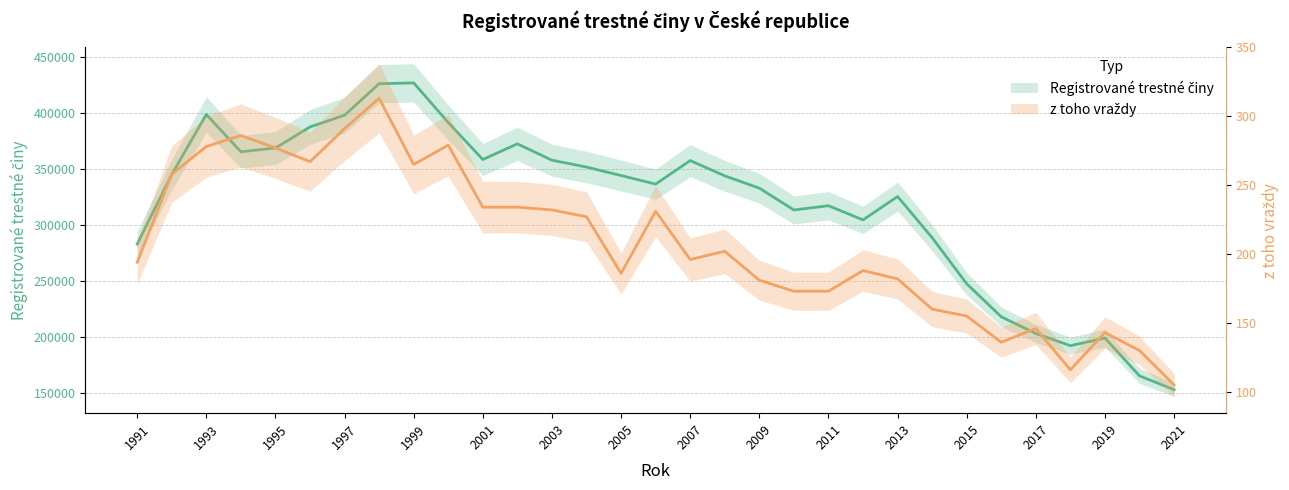

The value of z toho vraždy at 1991 is 326. True or false?

False